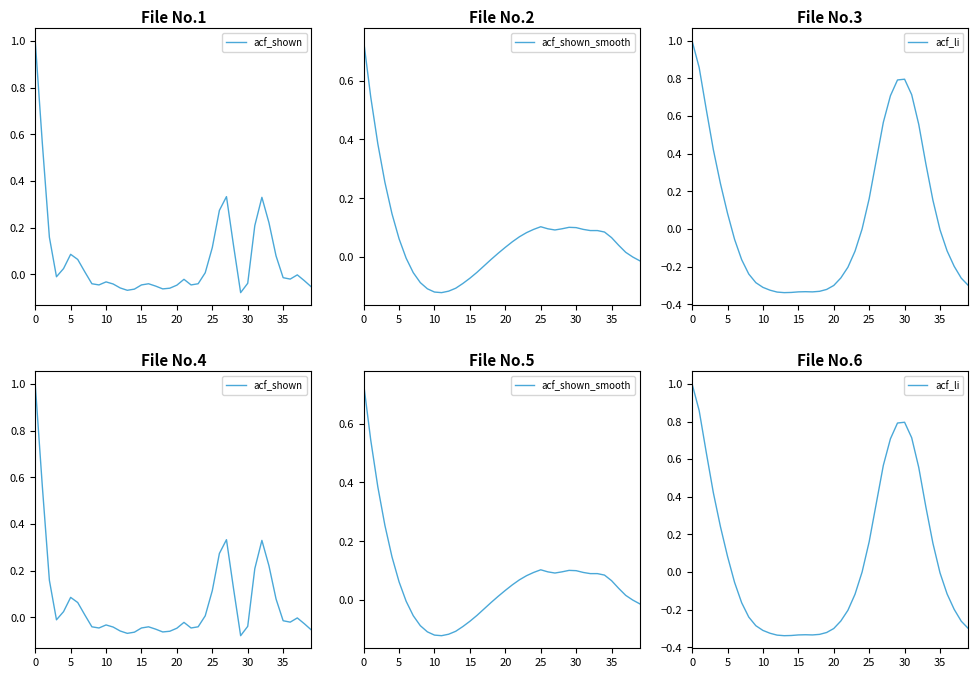

Which series has the widest spread of values?

acf_li